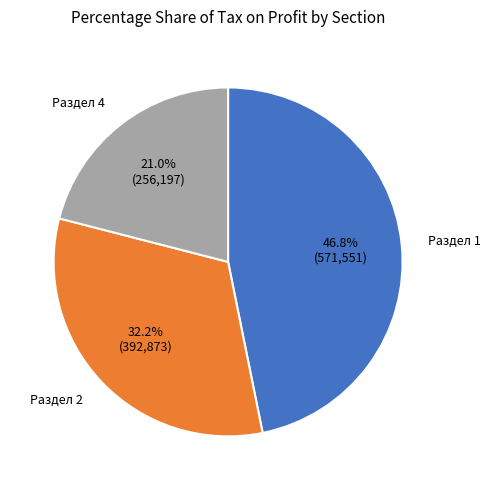

Is there a majority slice in this chart?

No